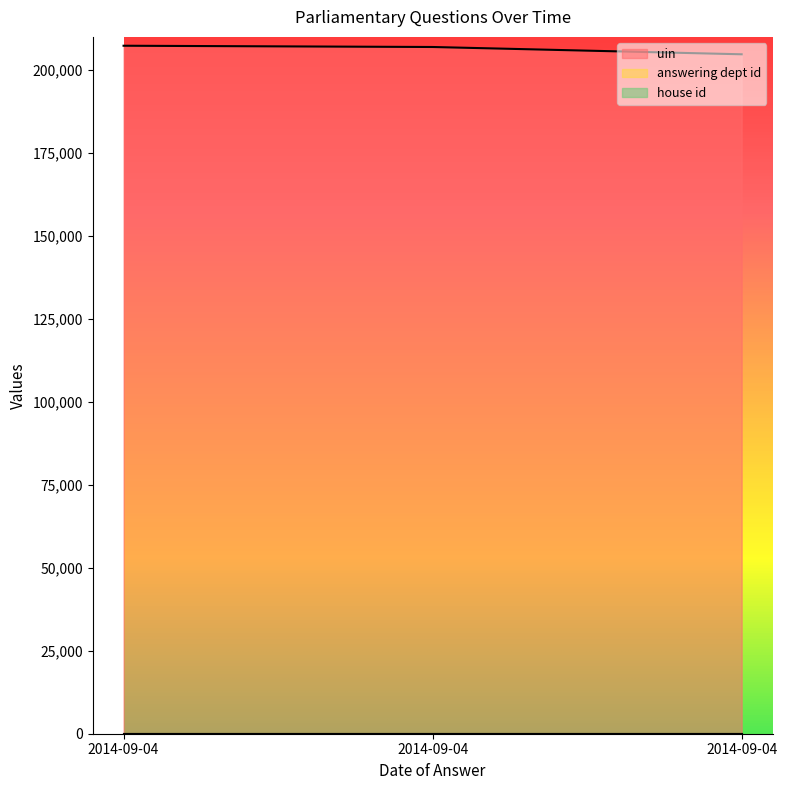

What are all the series names shown in the legend?

uin, answering dept id, house id